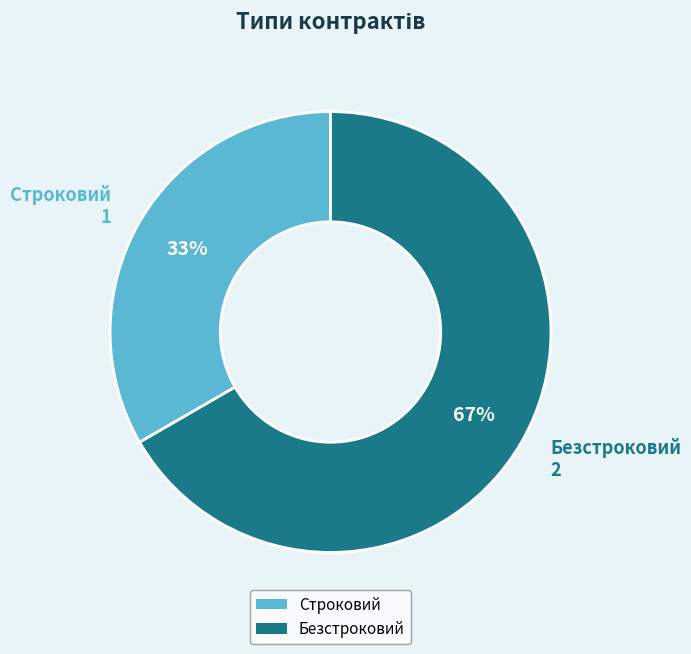

Is it true that Безстроковий is 53% of the pie?

False